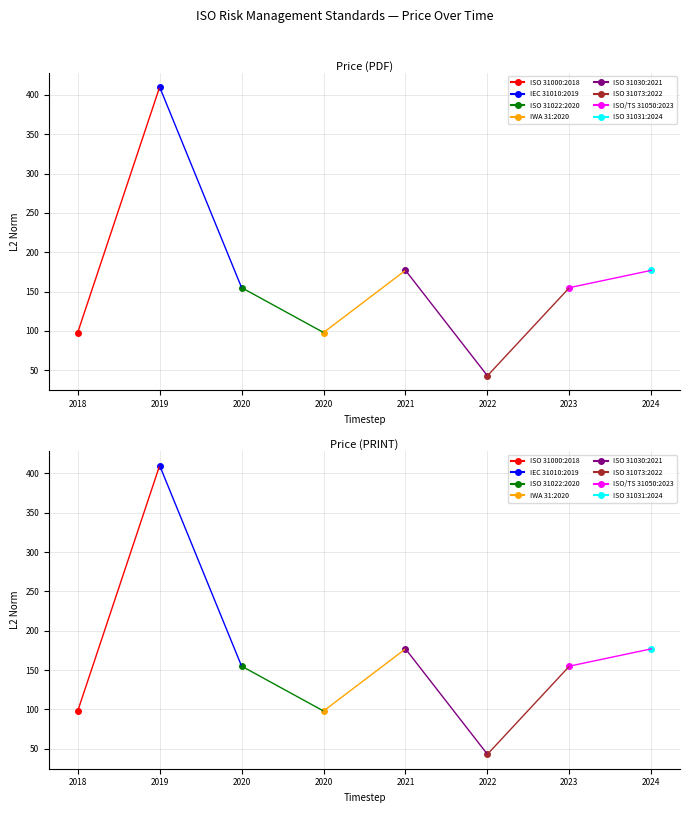

Which series has the largest range (max minus min)?

Price (PDF)